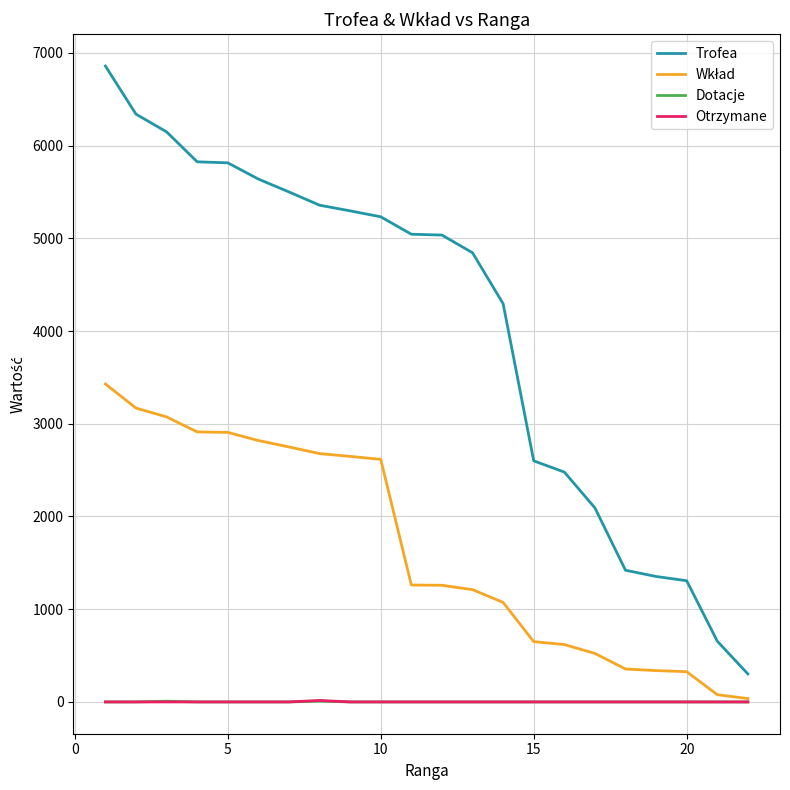

Which series has the largest total across all categories?

Trofea